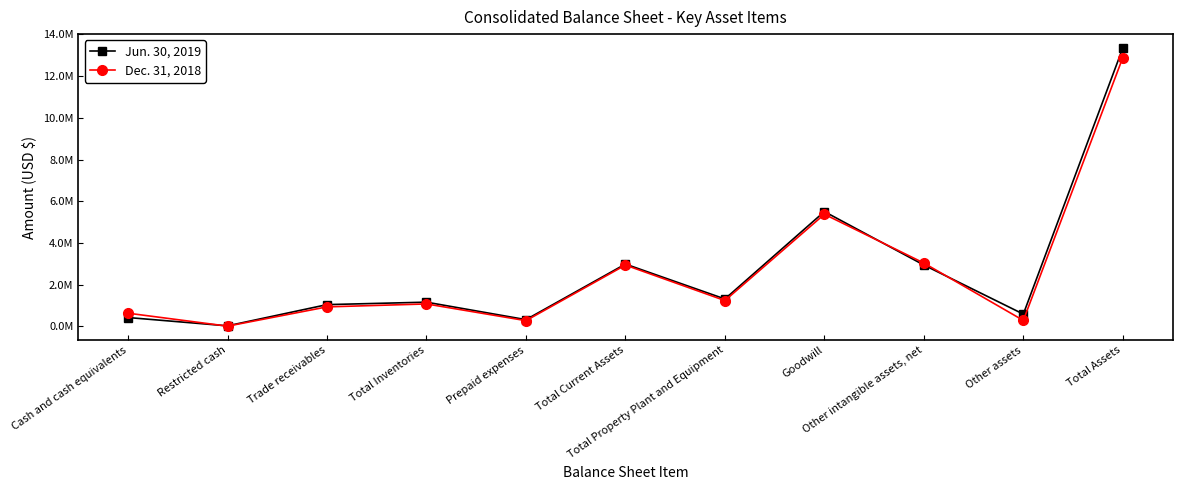

In Jun. 30, 2019, how many points are higher than both neighbors (excluding endpoints)?

3